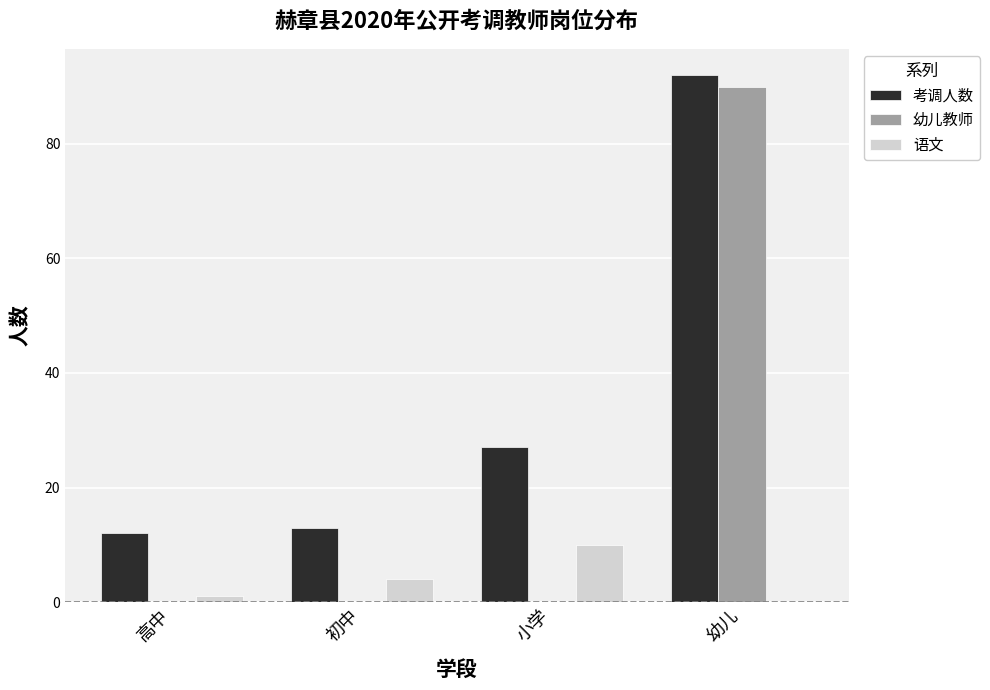

How many groups of bars are there?

4